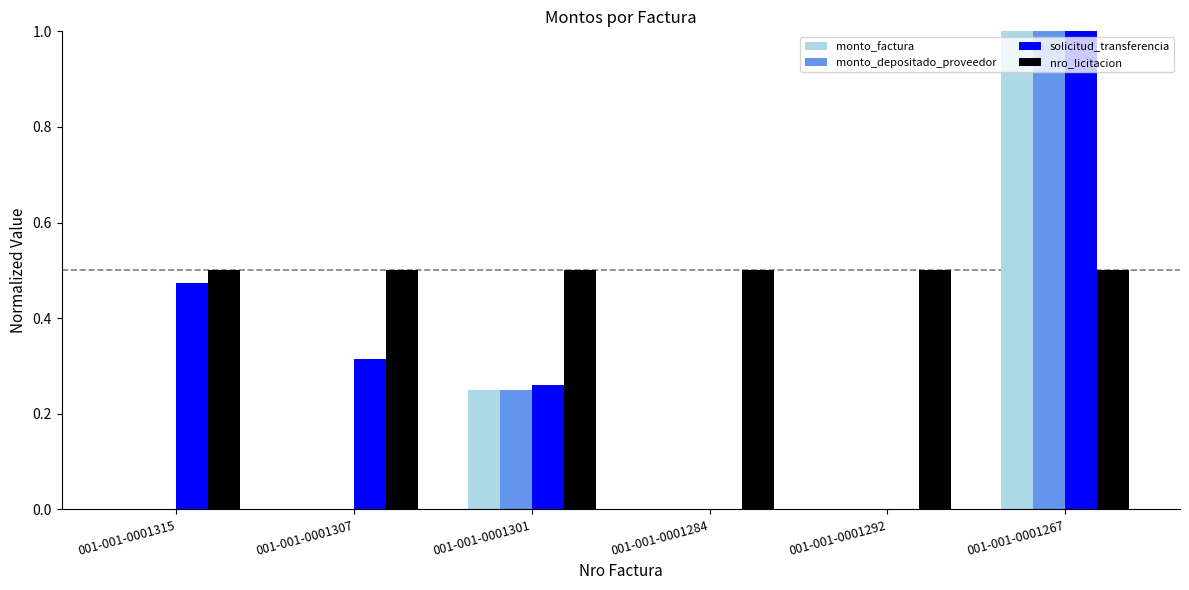

At which category is the sum across all series the highest?

001-001-0001267